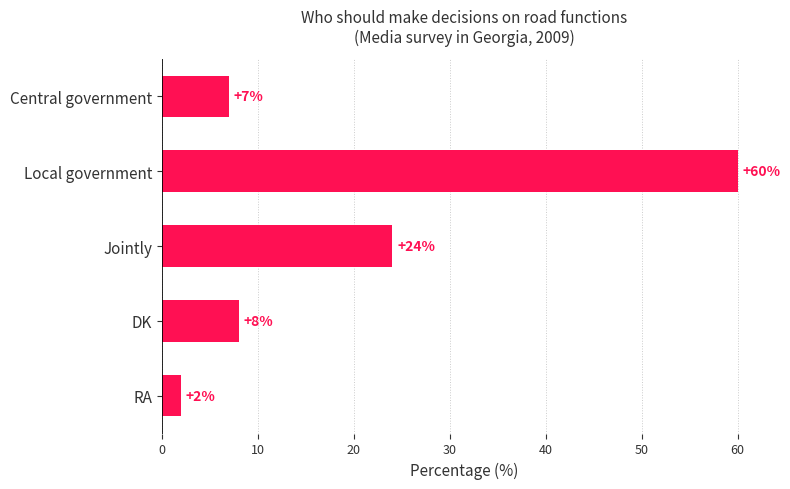

What position from the bottom is Central government?

5